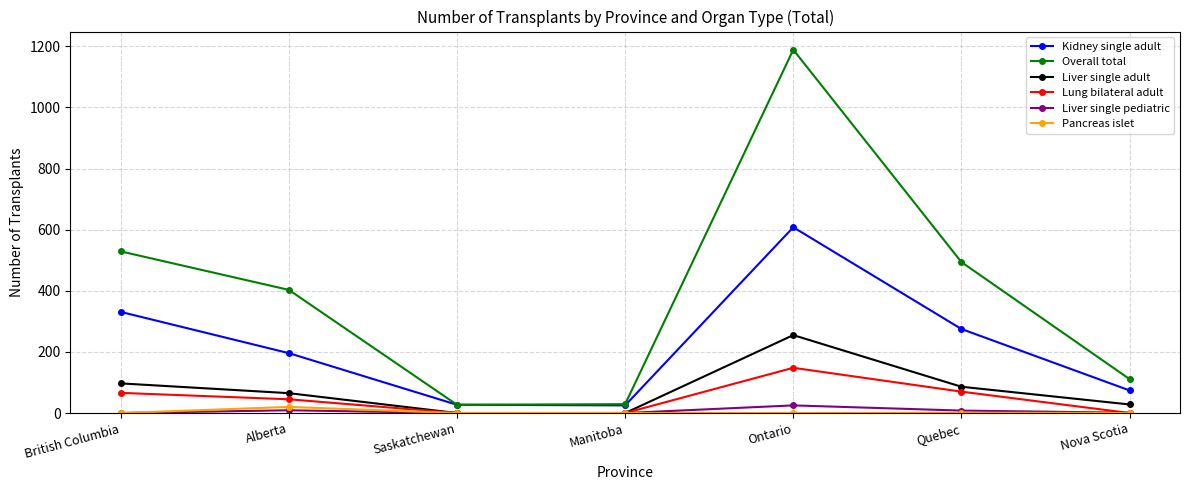

Which series has the widest spread of values?

Overall total